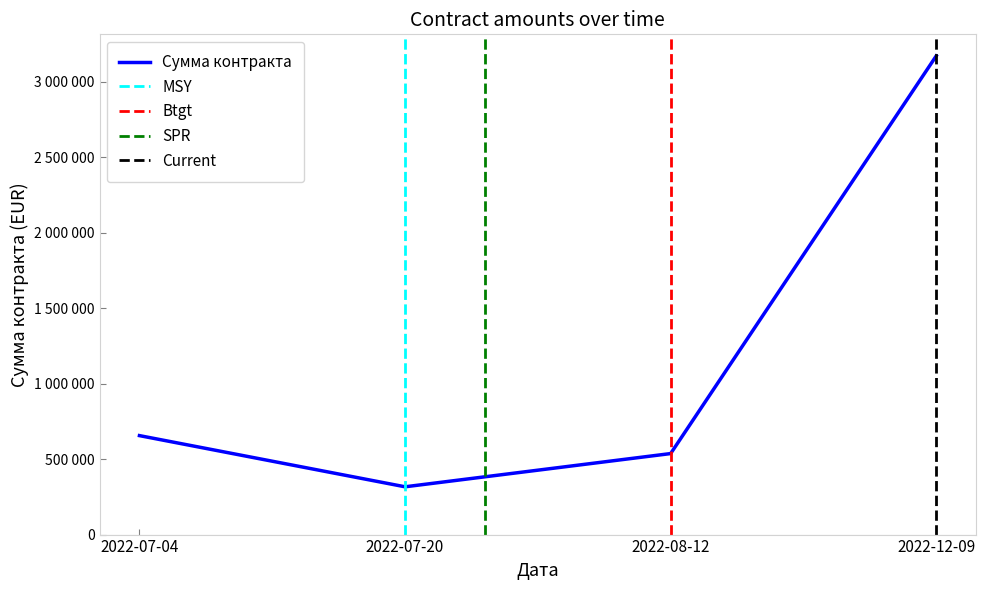

The chart shows a value of 536541 at 2022-08-12. True or false?

True